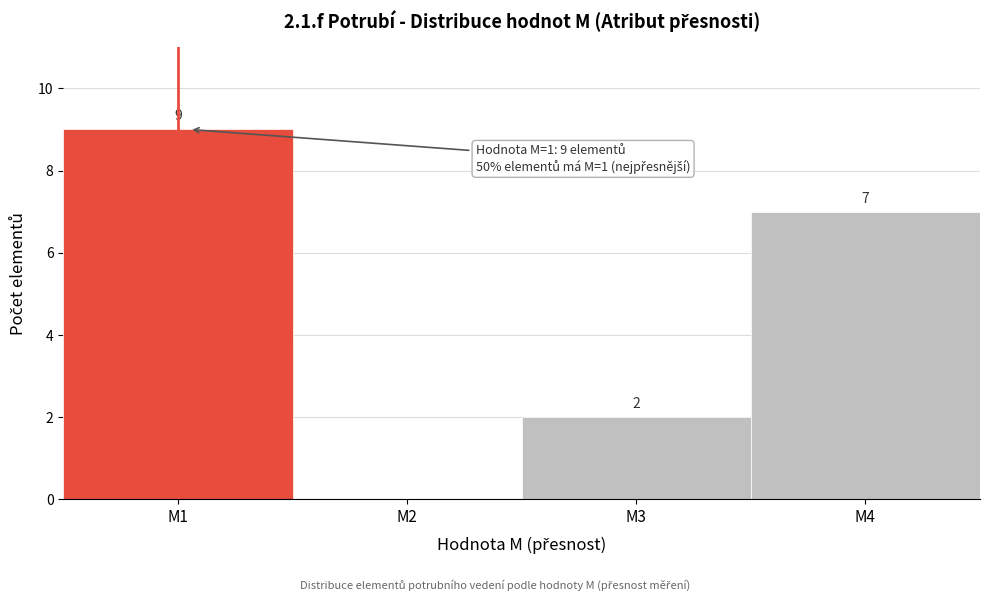

Reading right to left, extract all data points from this chart.

M4=7	M3=2	M2=0	M1=9